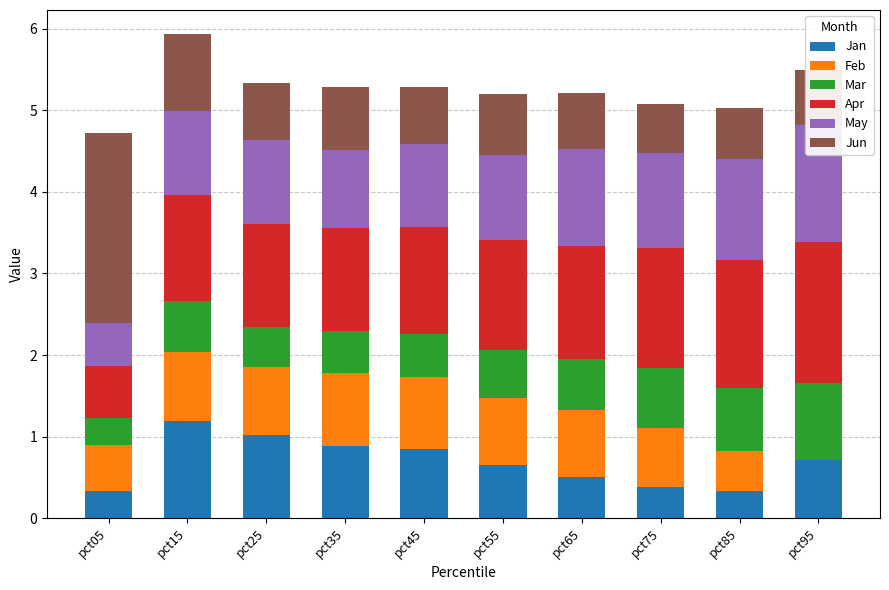

At which label does Jun reach its minimum?

pct75